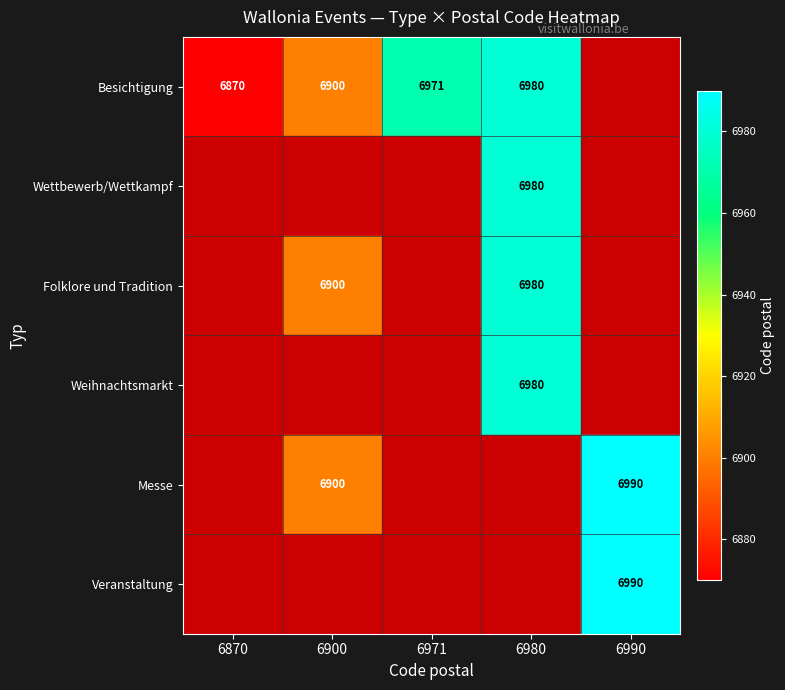

True or false: Besichtigung has a value of 1628 at 6980.

False